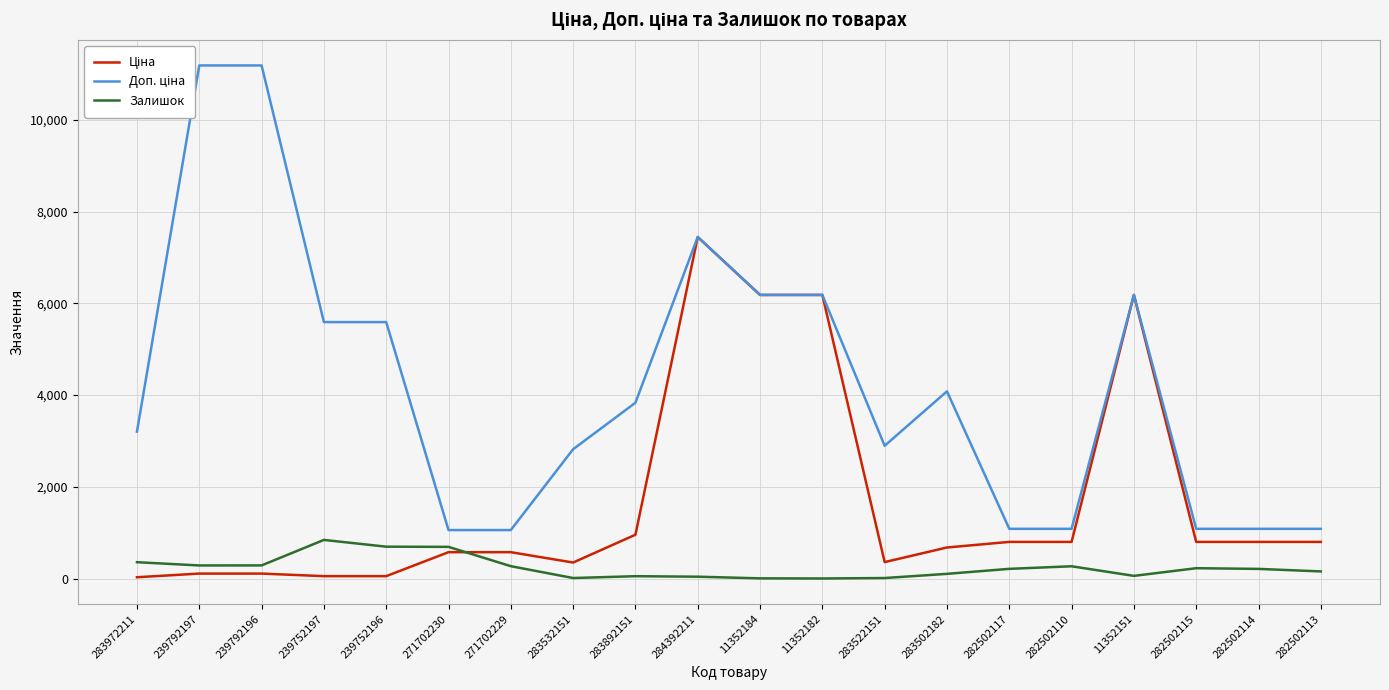

True or false: Ціна and Доп. ціна intersect in this chart.

False